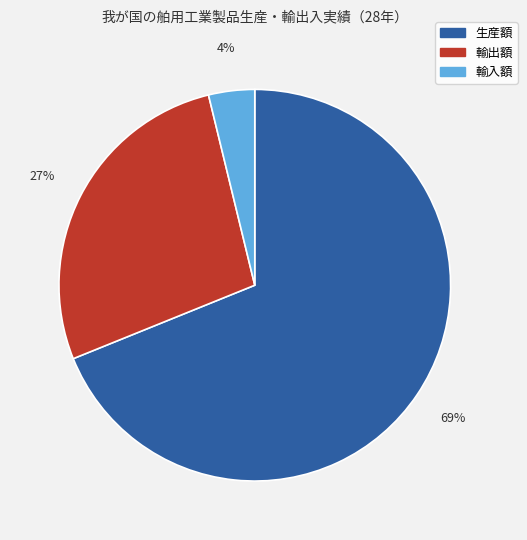

Combined, do 輸入額 and 輸出額 account for over 50%?

No